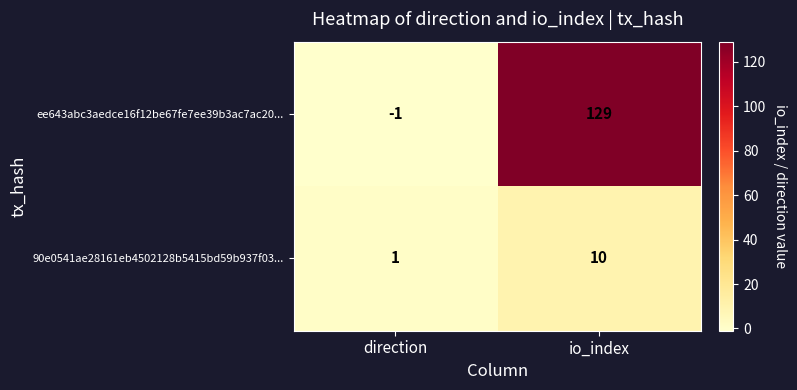

Which series changed the most between direction and io_index?

ee643abc3aedce16f12be67fe7ee39b3ac7ac20...